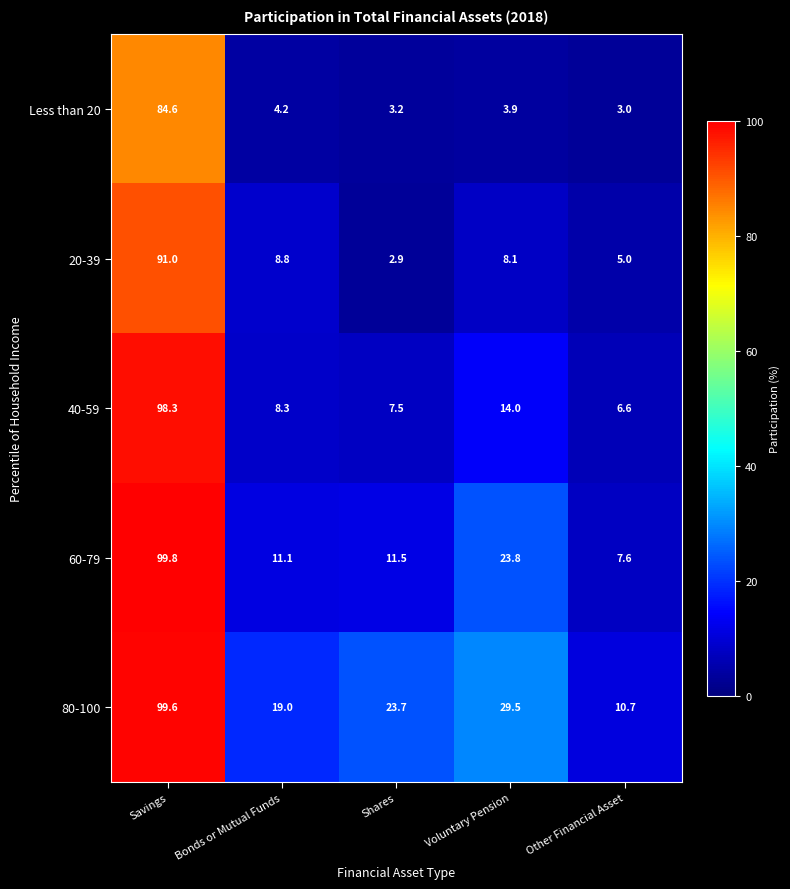

The 80-100 series shows 29.5 at Voluntary Pension. True or false?

True